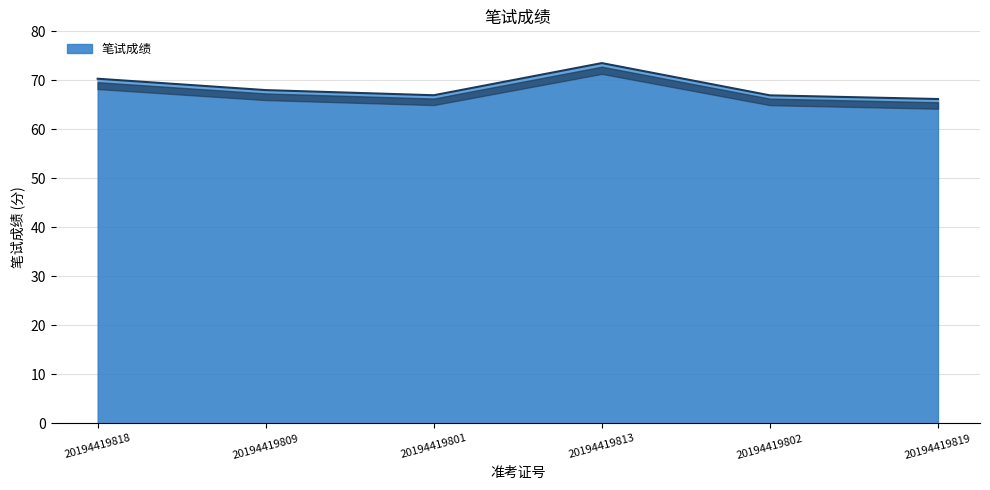

List the labels in order of value, smallest first.

20194419819, 20194419802, 20194419801, 20194419809, 20194419818, 20194419813